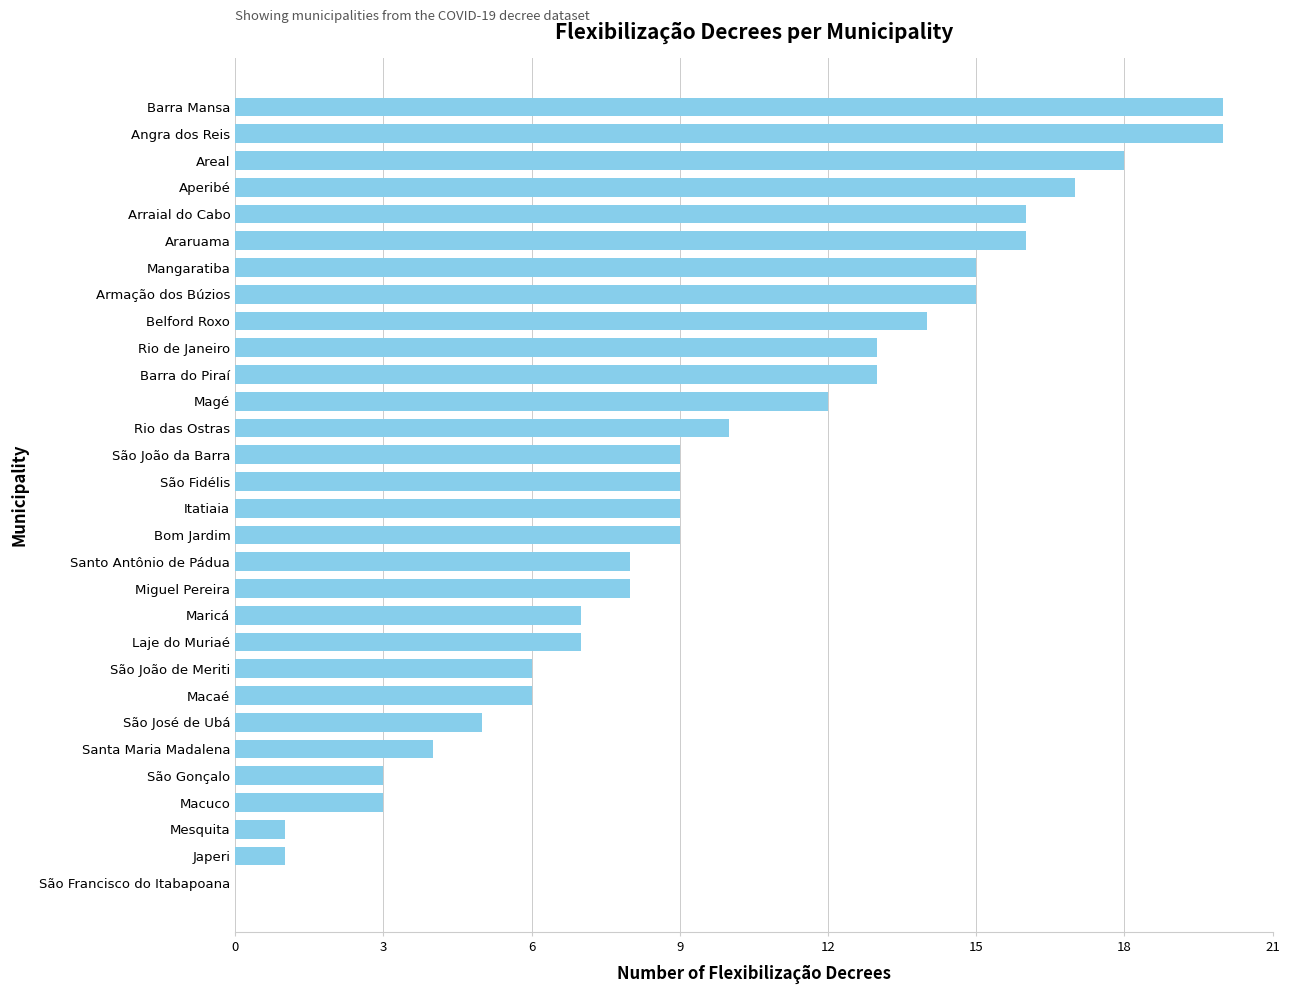

How many values are above zero?

29